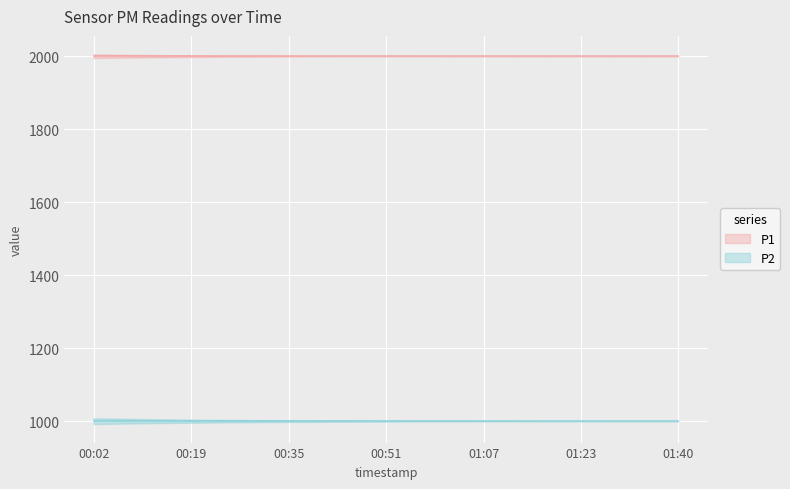

Which label corresponds to the largest value in the chart?

00:02